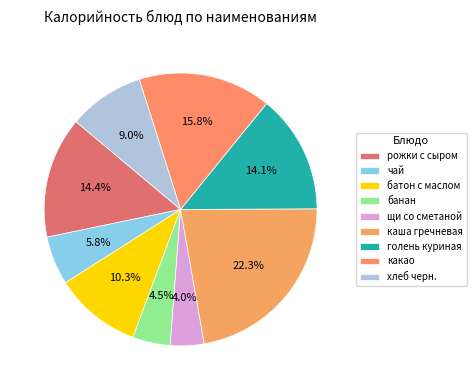

Combined, what portion of the pie is хлеб черн. and чай?

14.8%